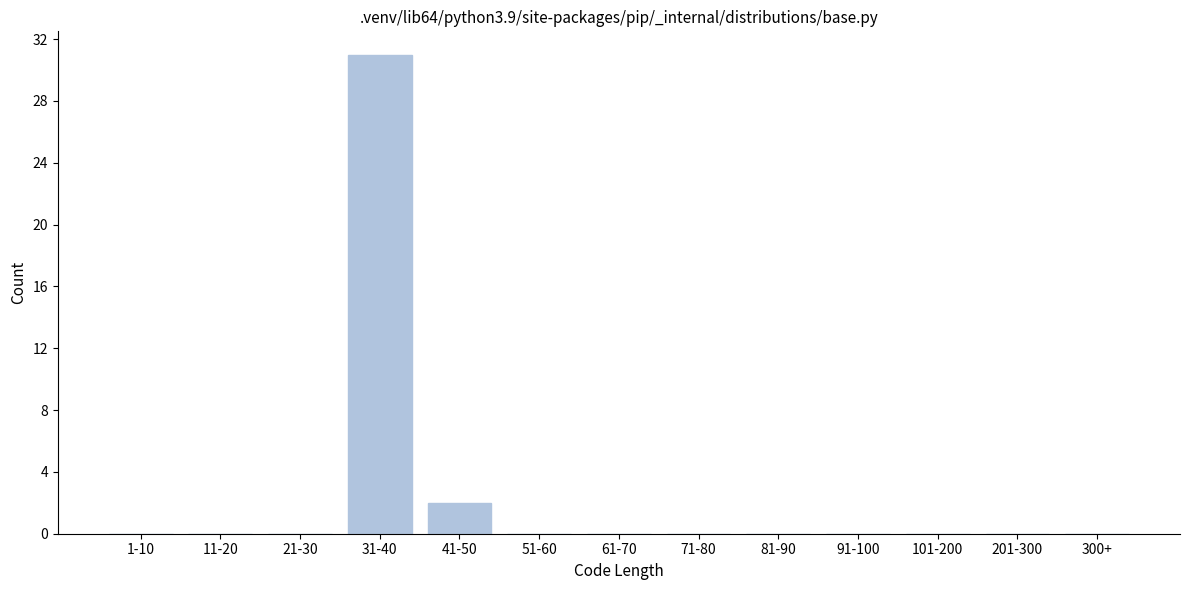

Reading right to left, extract all data points from this chart.

300+=0	201-300=0	101-200=0	91-100=0	81-90=0	71-80=0	61-70=0	51-60=0	41-50=2	31-40=31	21-30=0	11-20=0	1-10=0